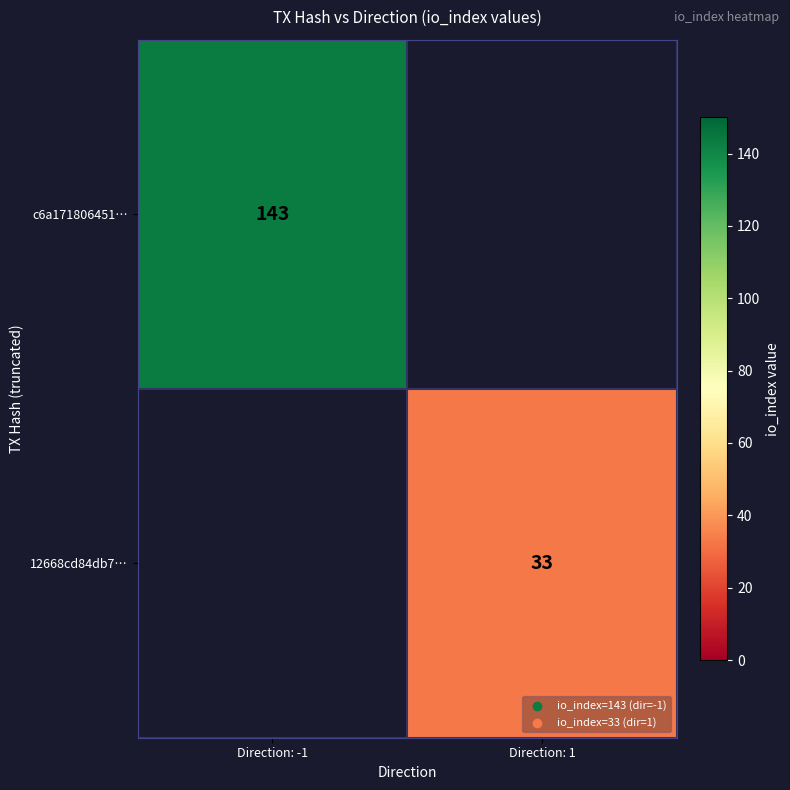

What is the maximum value shown in the chart?

143.0